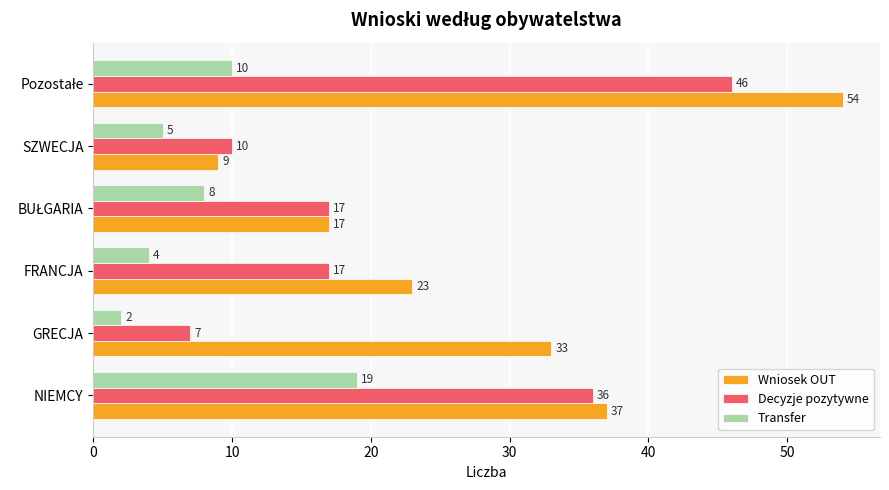

How many data points in Wniosek OUT are less than 33?

3